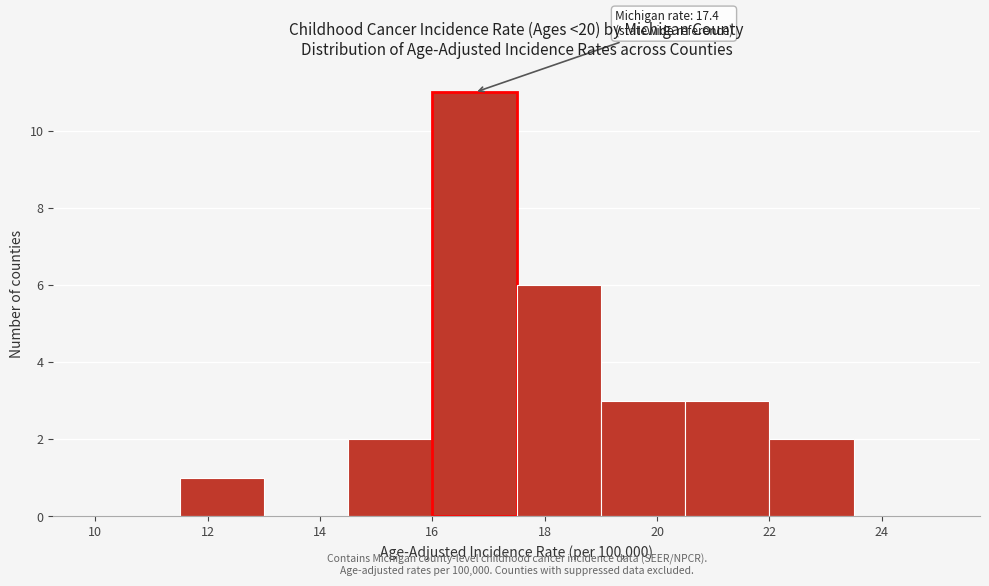

Which range on the x-axis has the tallest bar?

16.0 to 17.5